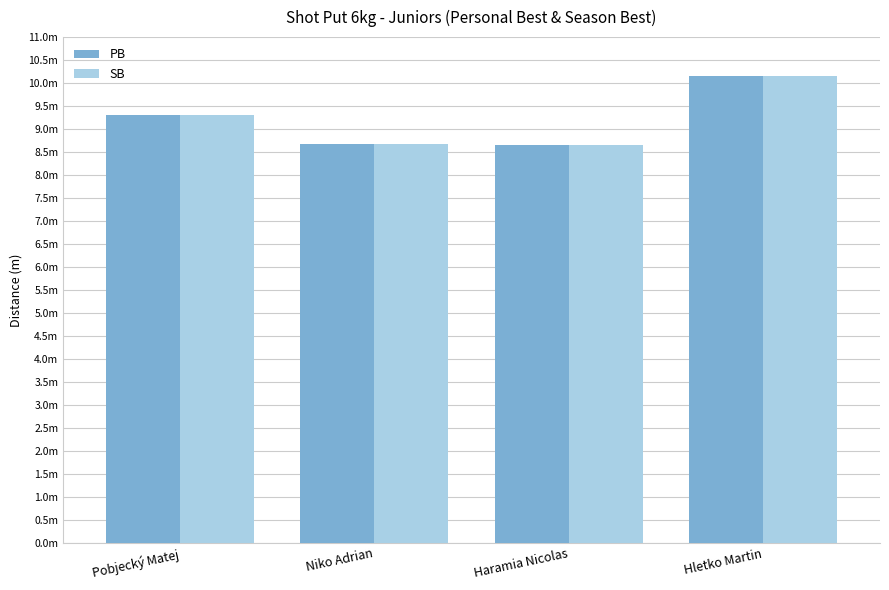

Is it true that PB equals 8.7 at Haramia Nicolas?

True